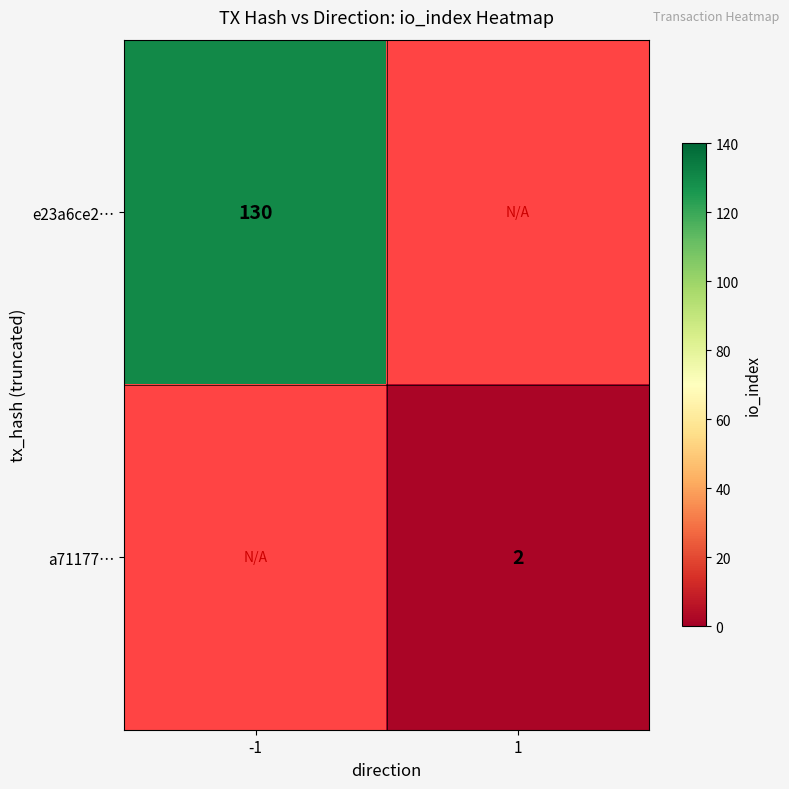

The e23a6ce2… series shows 130 at -1. True or false?

True